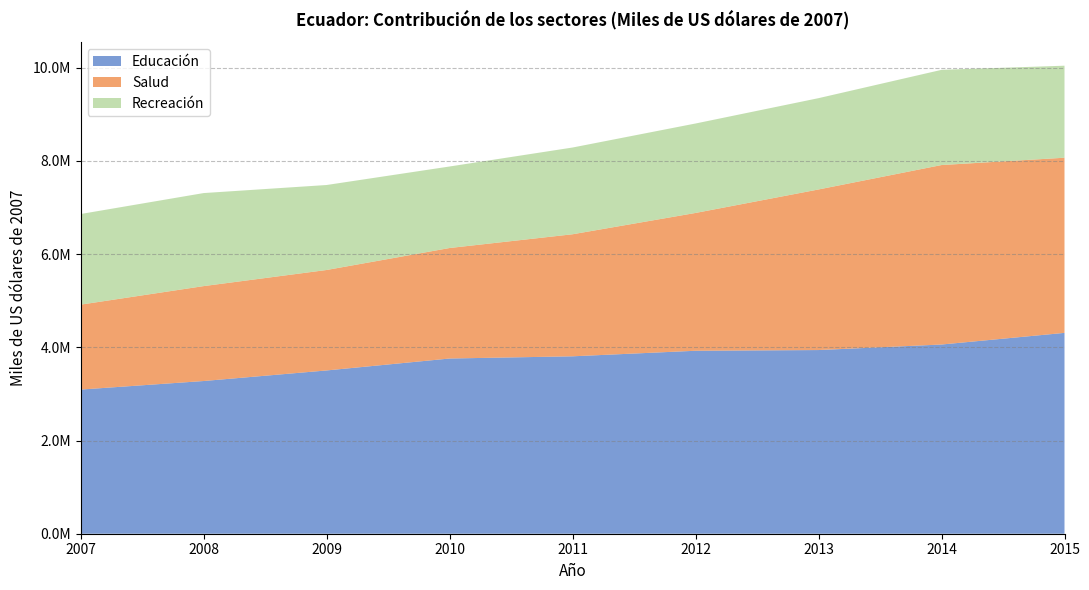

Reading left to right, transcribe all the data shown in this chart.

Educación: 2007=3093851	2008=3277307	2009=3504263	2010=3760315	2011=3807604	2012=3926765	2013=3941954	2014=4060621	2015=4310687
Salud: 2007=1822747	2008=2037106	2009=2156064	2010=2371694	2011=2619536	2012=2957744	2013=3446601	2014=3851959	2015=3759071
Recreación: 2007=1944908	2008=1996748	2009=1823940	2010=1749461	2011=1861616	2012=1919730	2013=1959568	2014=2043151	2015=1975085